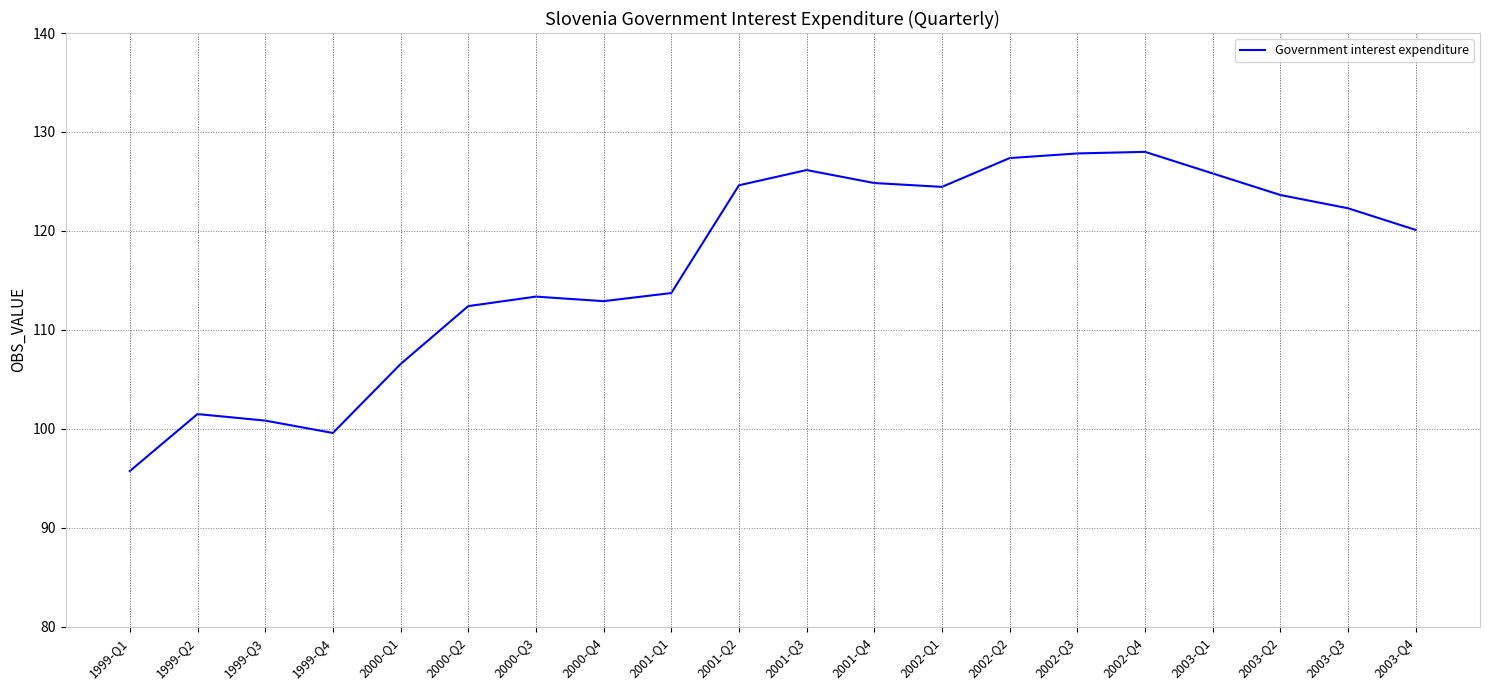

At which label does the data first exceed 122?

2001-Q2